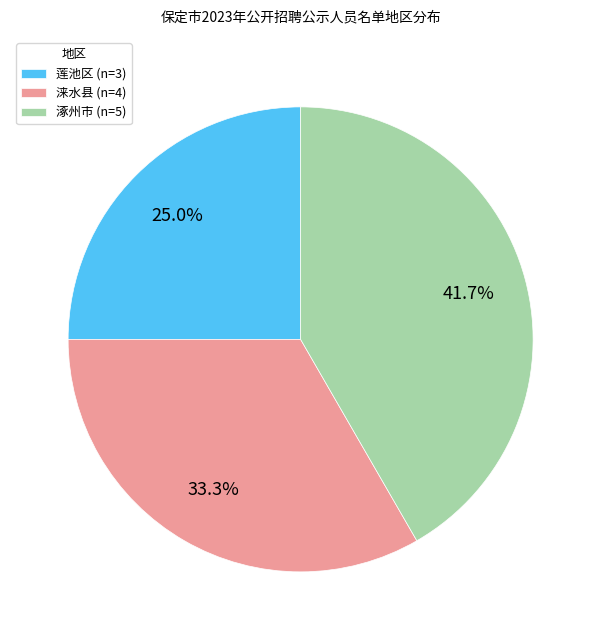

True or false: 涞水县 accounts for 33% of the total.

True